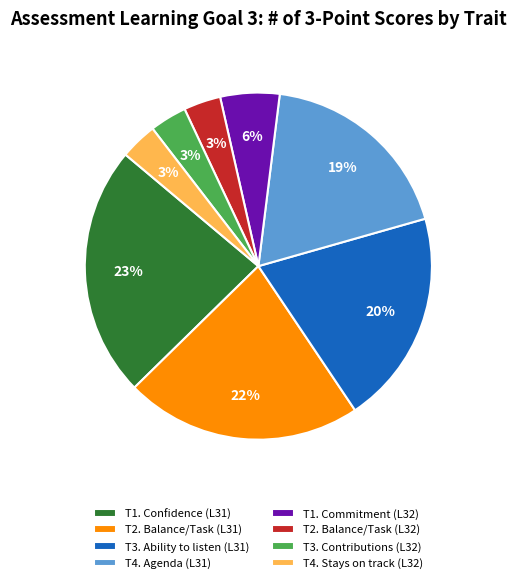

Combined, do T2. Balance/Task (L31) and T3. Contributions (L32) account for over 50%?

No